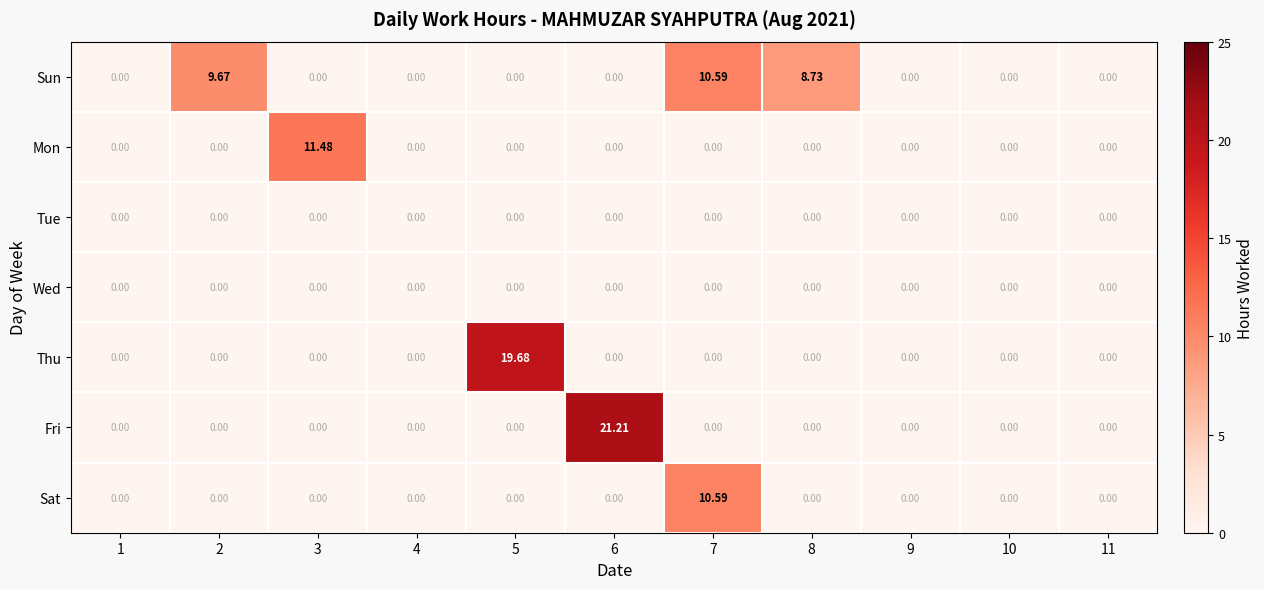

Which series changed the most between 2 and 8?

Sun